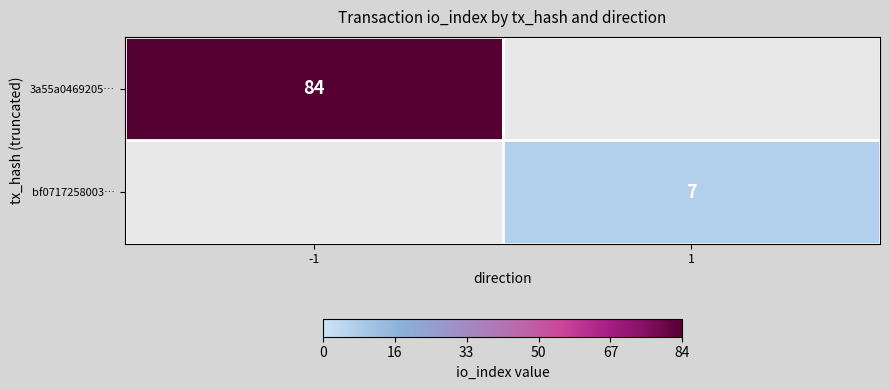

The value of bf0717258003… at 1 is 4. True or false?

False